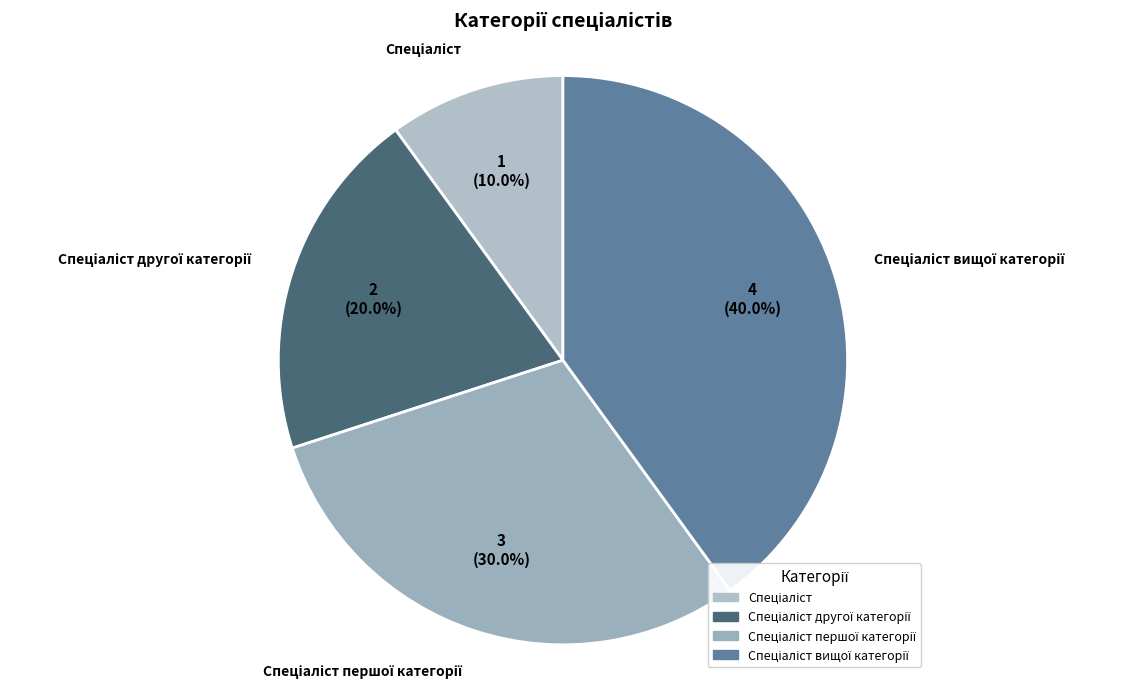

Is there a majority slice in this chart?

No